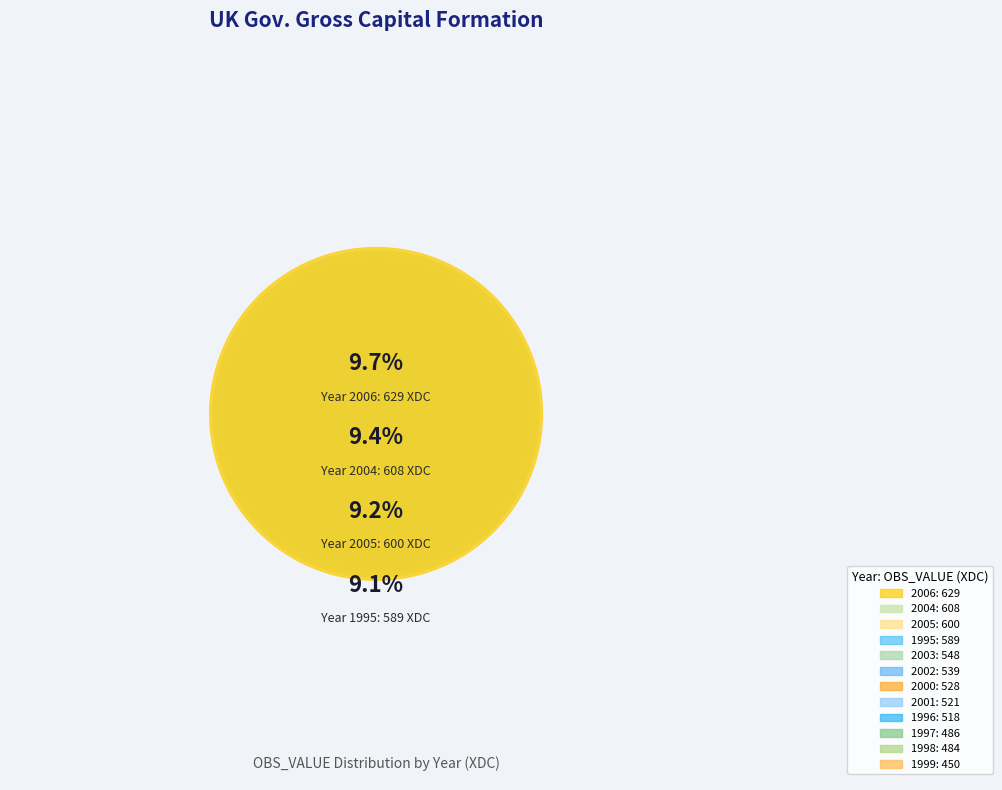

The 1997 slice represents 7% of the pie. True or false?

True